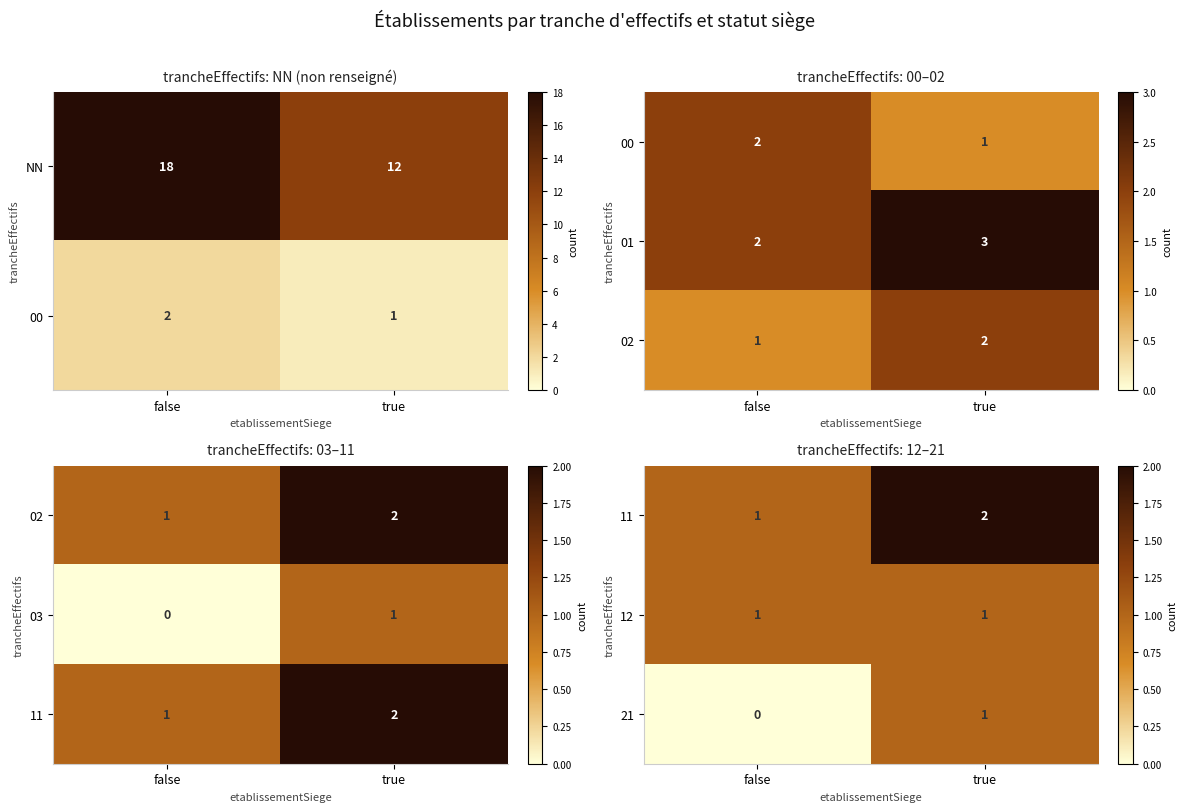

Where is 21 nearest to the value 0?

false